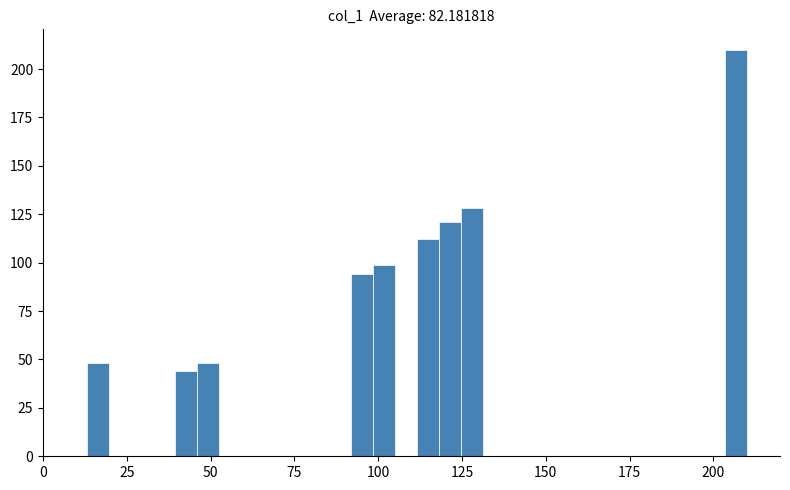

Around what value on the x-axis is the tallest bar? Give the approximate position of its centre, as read against the axis.

205